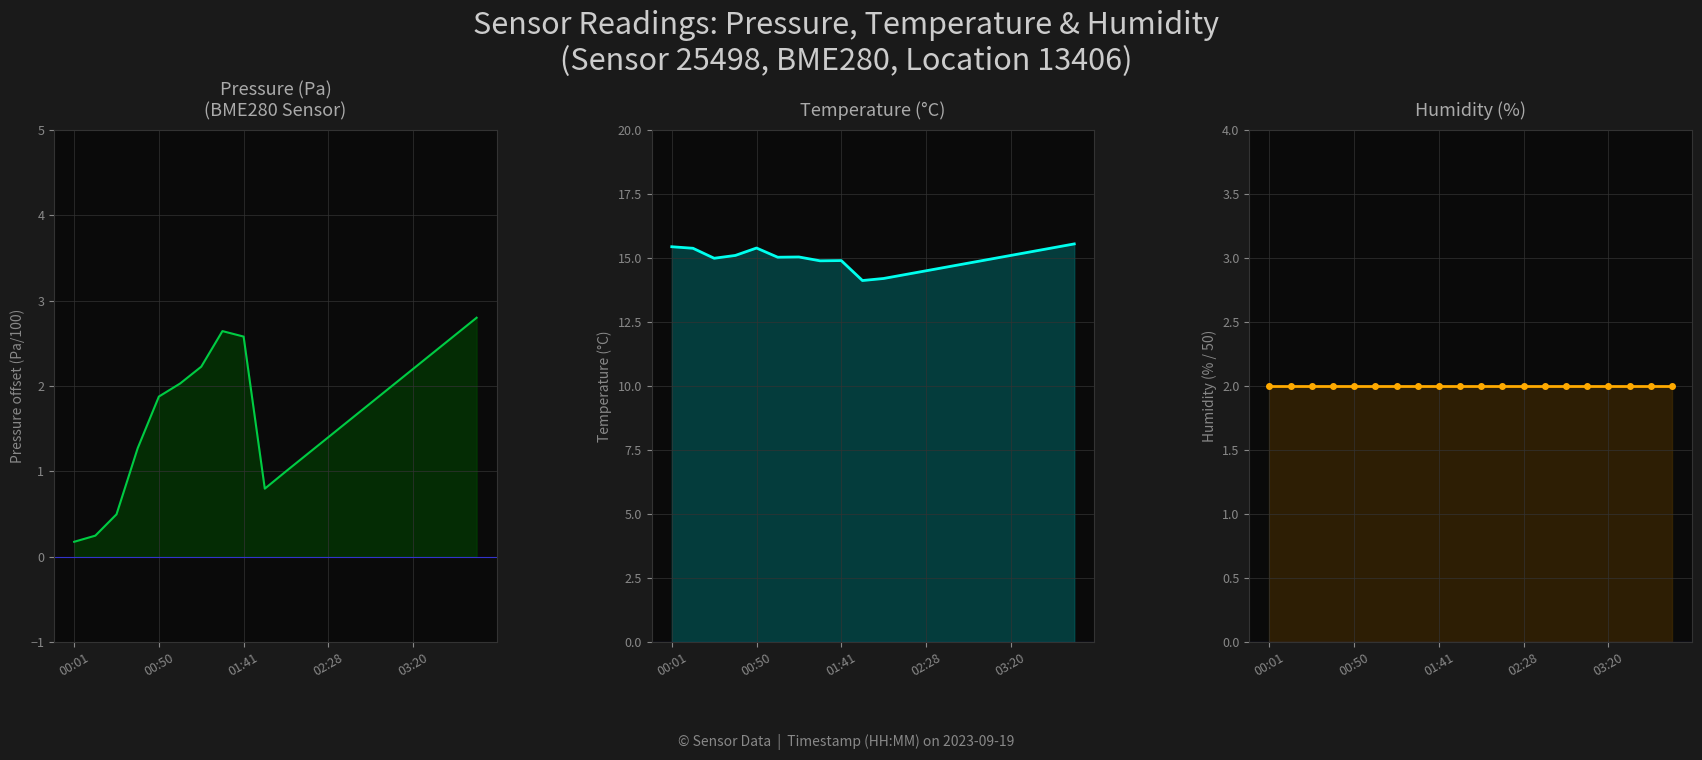

Read the temperature value at 15.

14.9